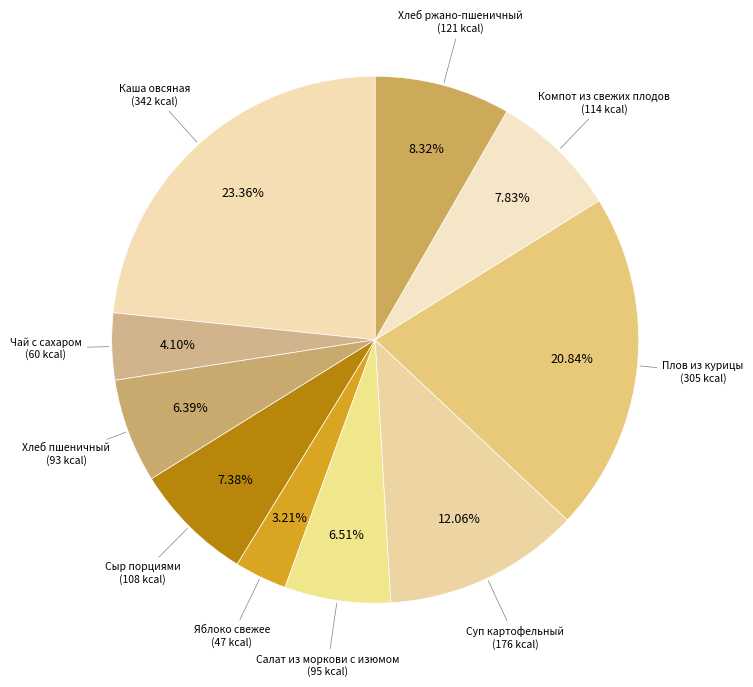

Is Каша овсяная the majority of the pie?

No